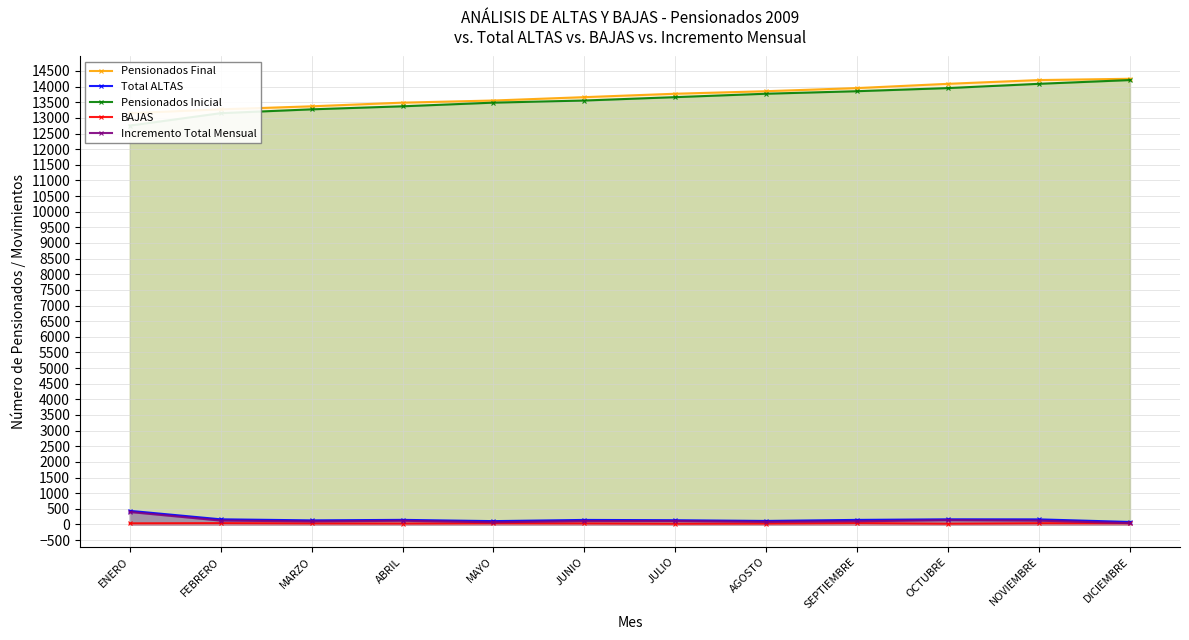

How many values in the BAJAS series are below 35?

6